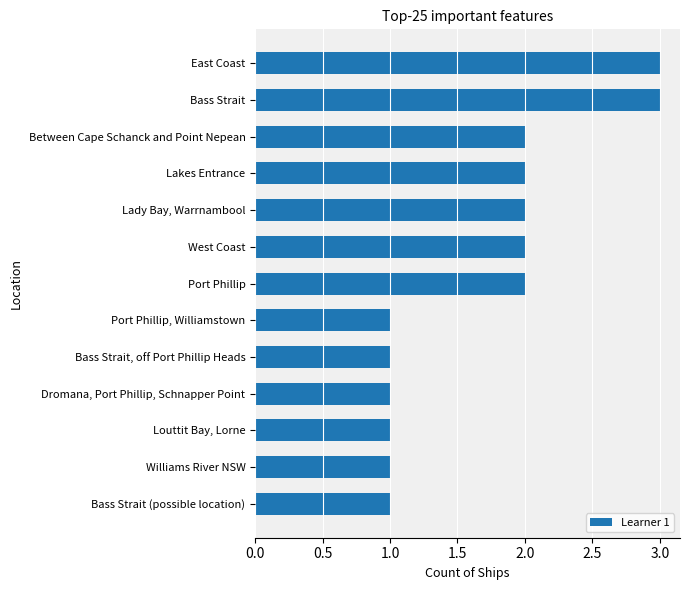

Between Port Phillip, Williamstown and Lakes Entrance, which is larger?

Lakes Entrance